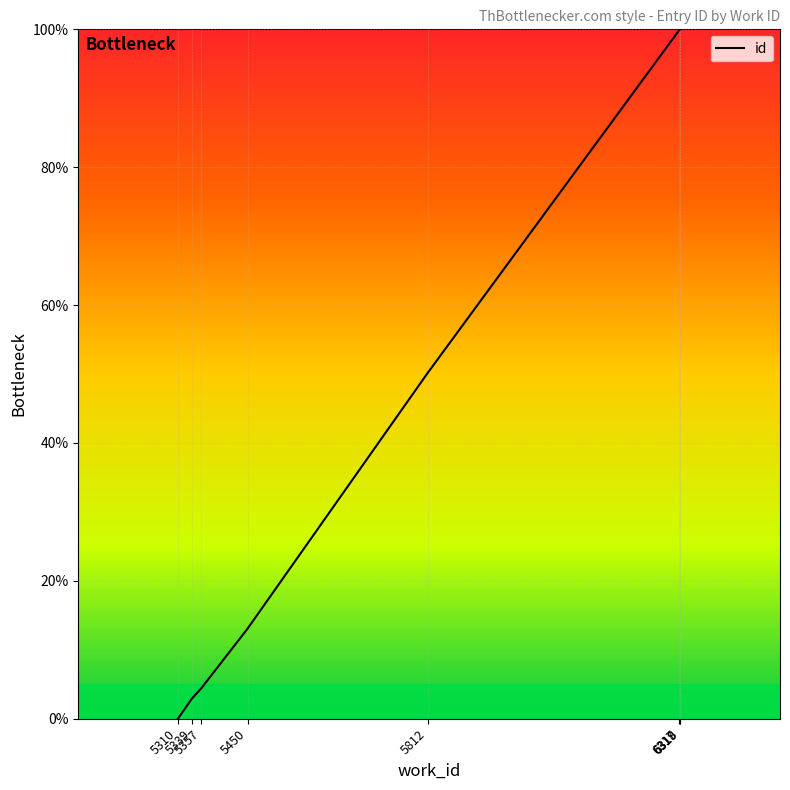

What is the greatest value displayed?

100.0